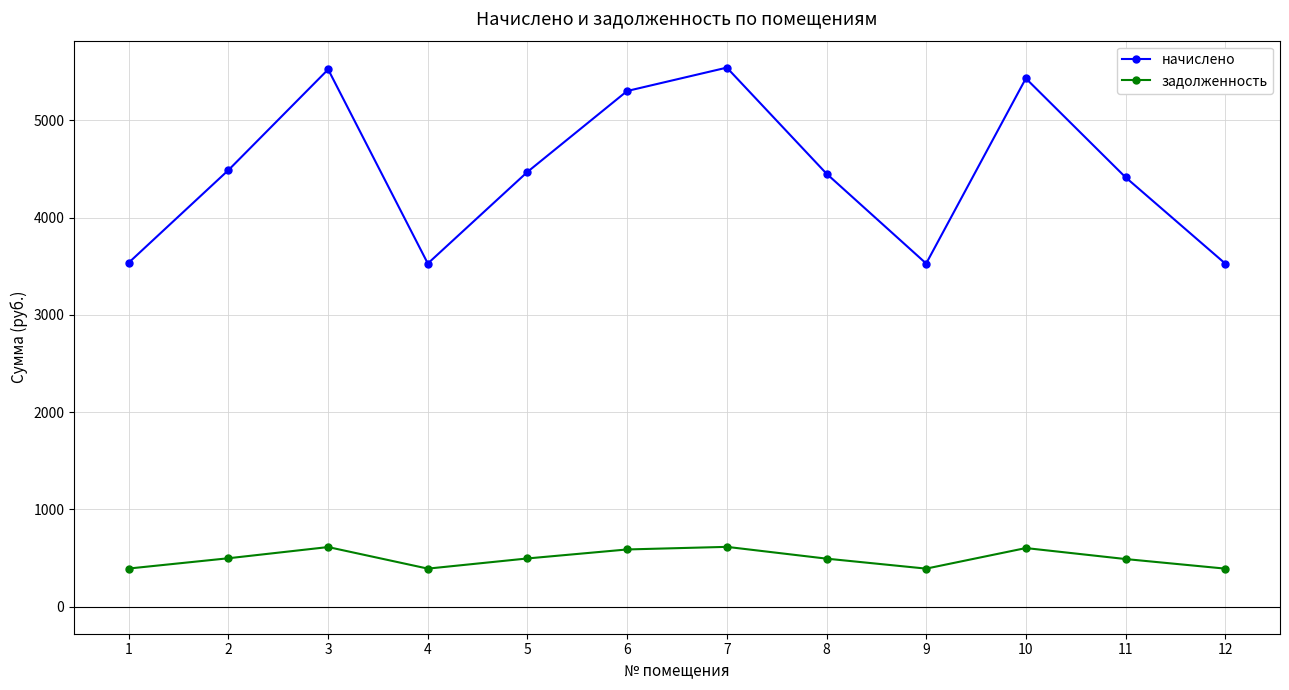

What is the difference between the second highest and second lowest values in the начислено series?

1994.6